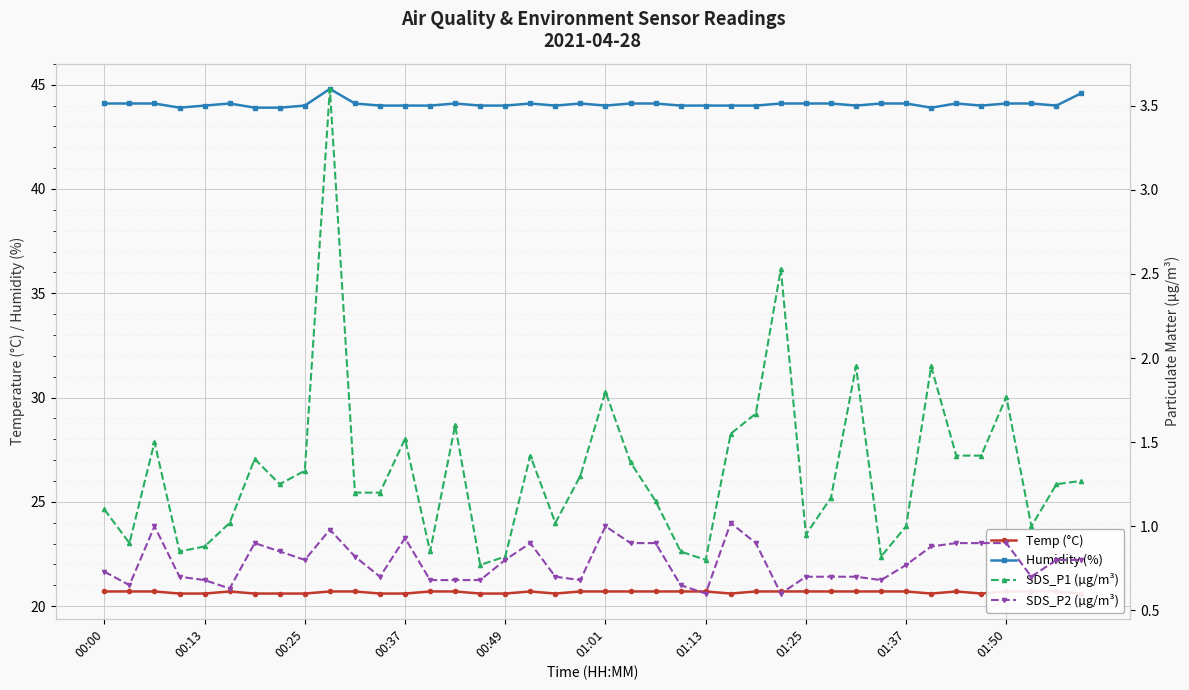

True or false: Humidity (%) and SDS_P1 (µg/m³) intersect in this chart.

False